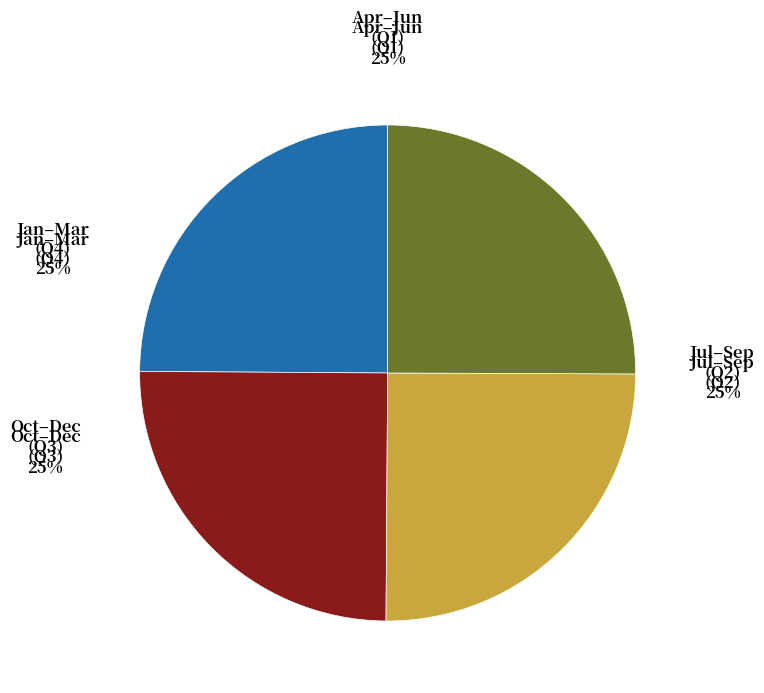

Is there any slice that represents more than half of the pie?

No